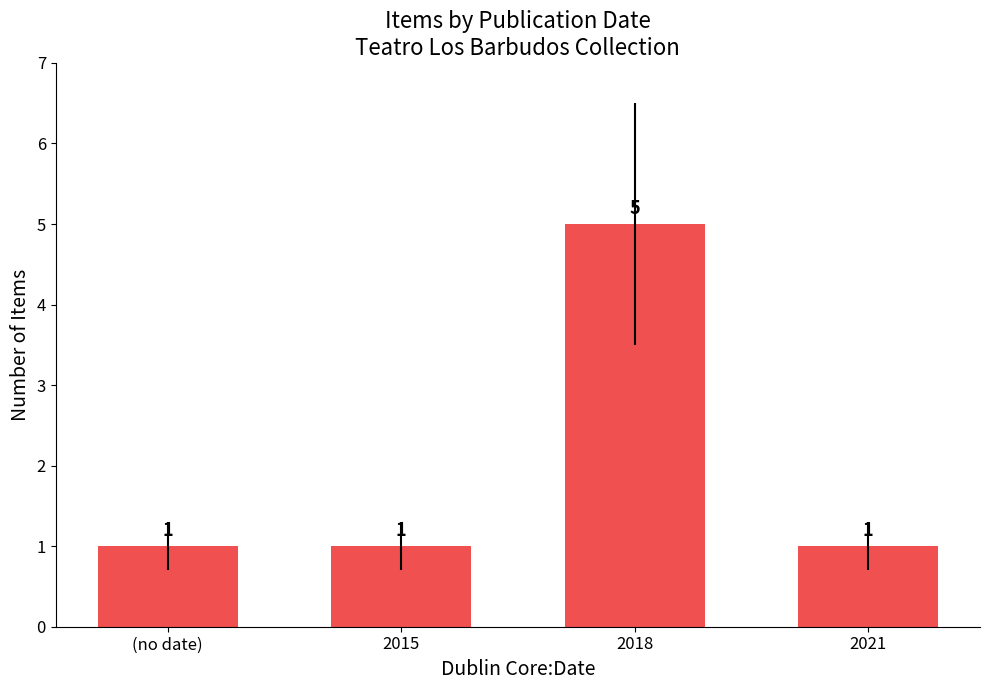

How many values exceed 1?

1